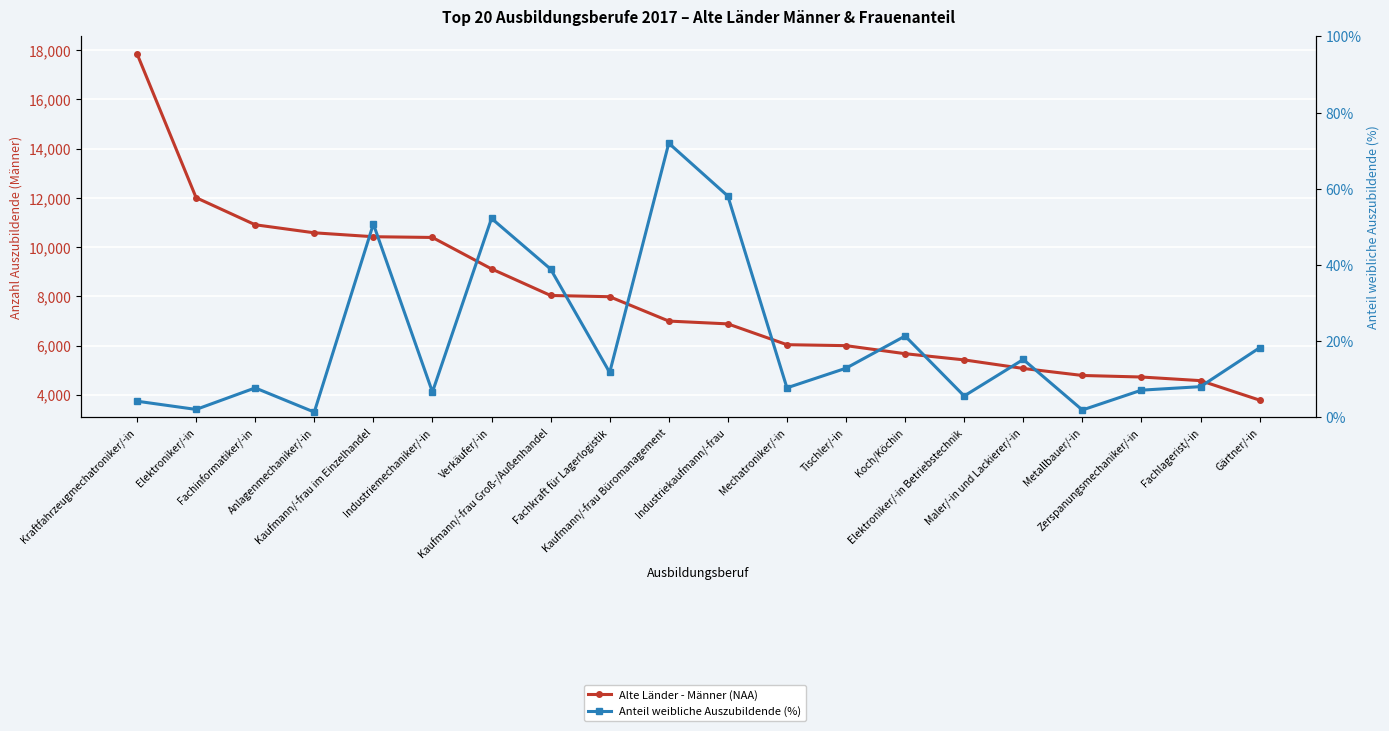

What are all the series names shown in the legend?

Alte Länder - Männer (NAA), Anteil weibliche Auszubildende (%)